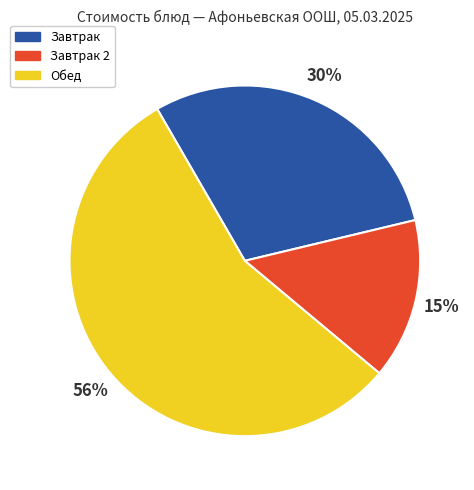

What percentage is the Завтрак slice, to the nearest percent?

30%